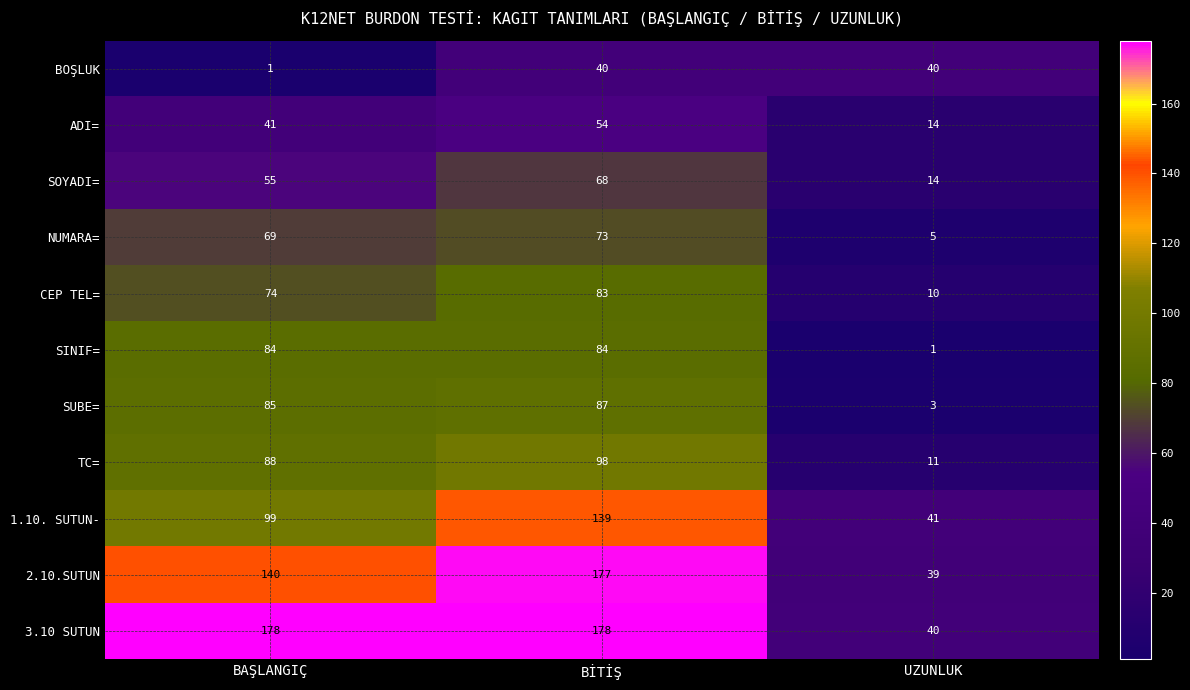

What is the approximate value of TC= at BAŞLANGIÇ, to the nearest 10?

90